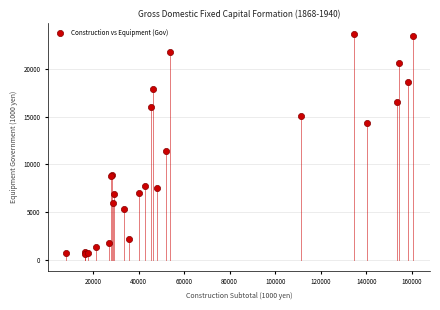

What Y value in the scatter plot is closest to 12153?

11414